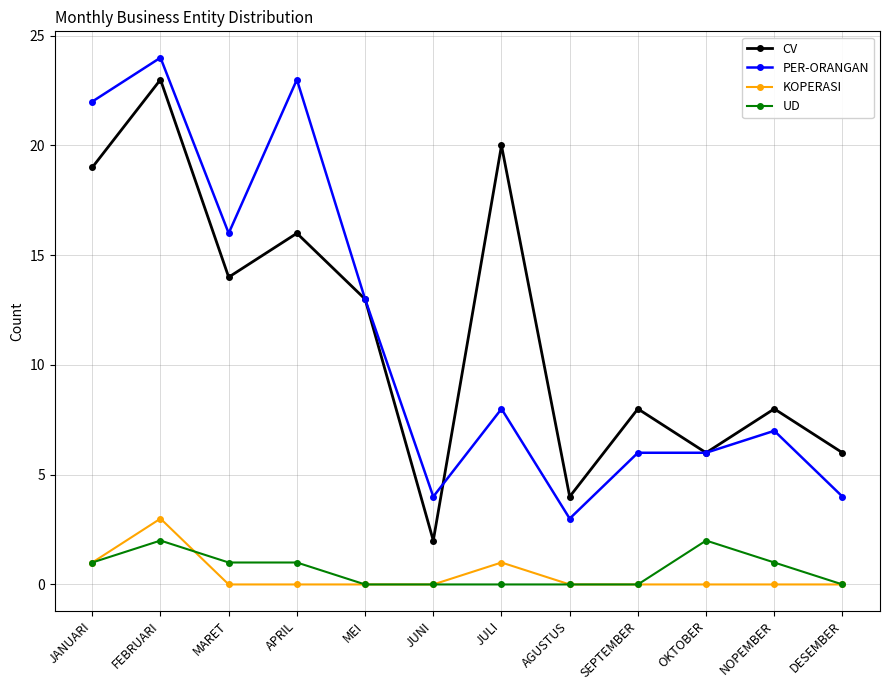

What is the difference between the maximum and minimum values in the CV series?

21